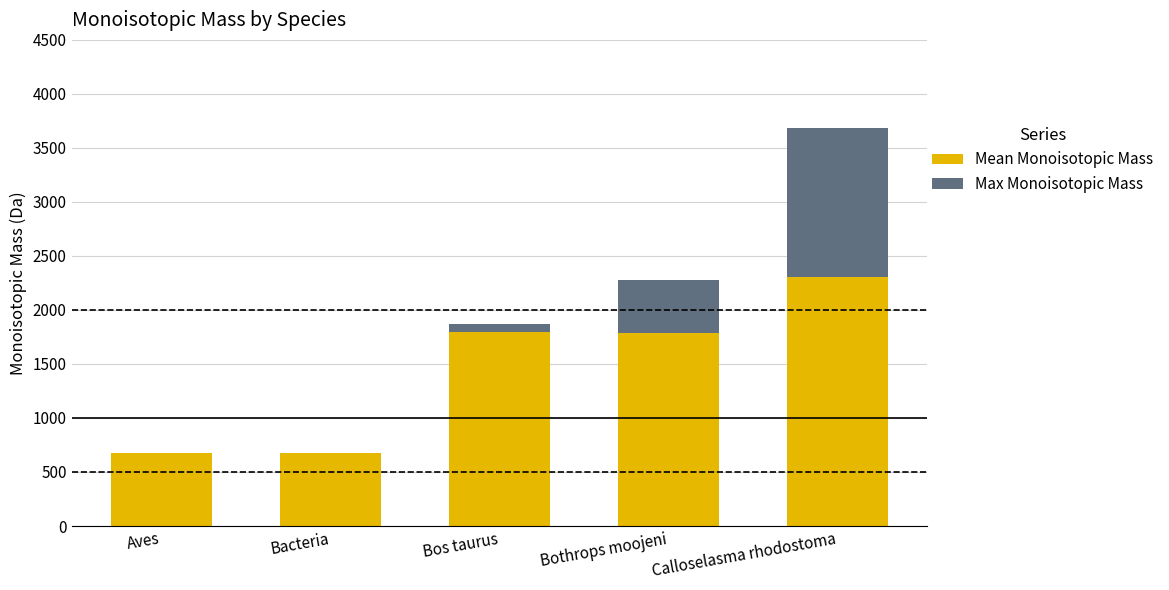

What is the total value across all series at Bacteria?

674.2